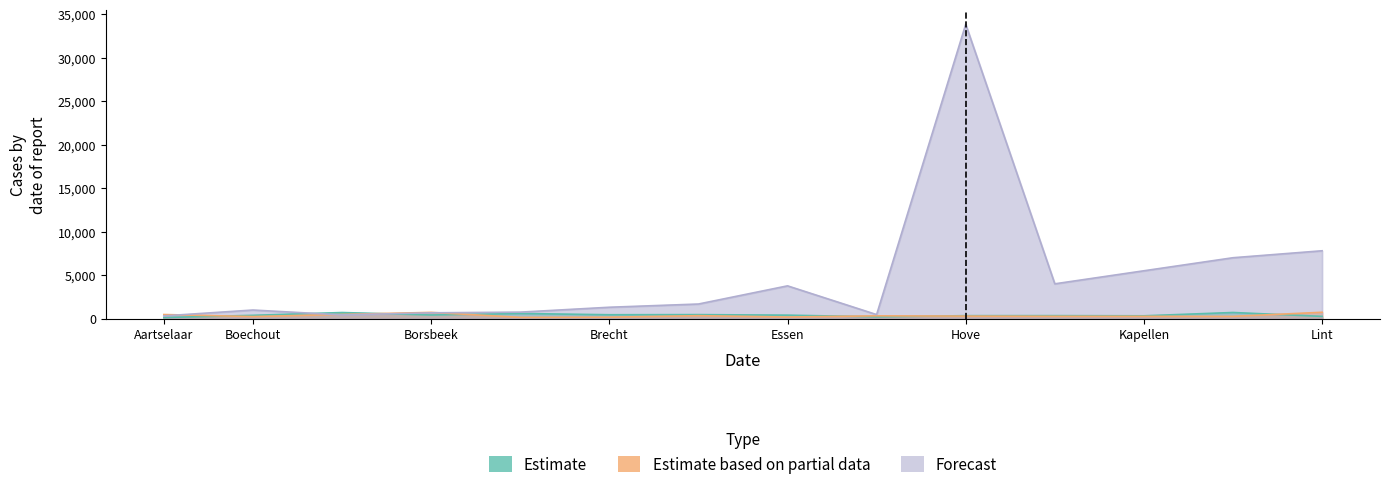

What are all the series names shown in the legend?

Estimate, Estimate based on partial data, Forecast